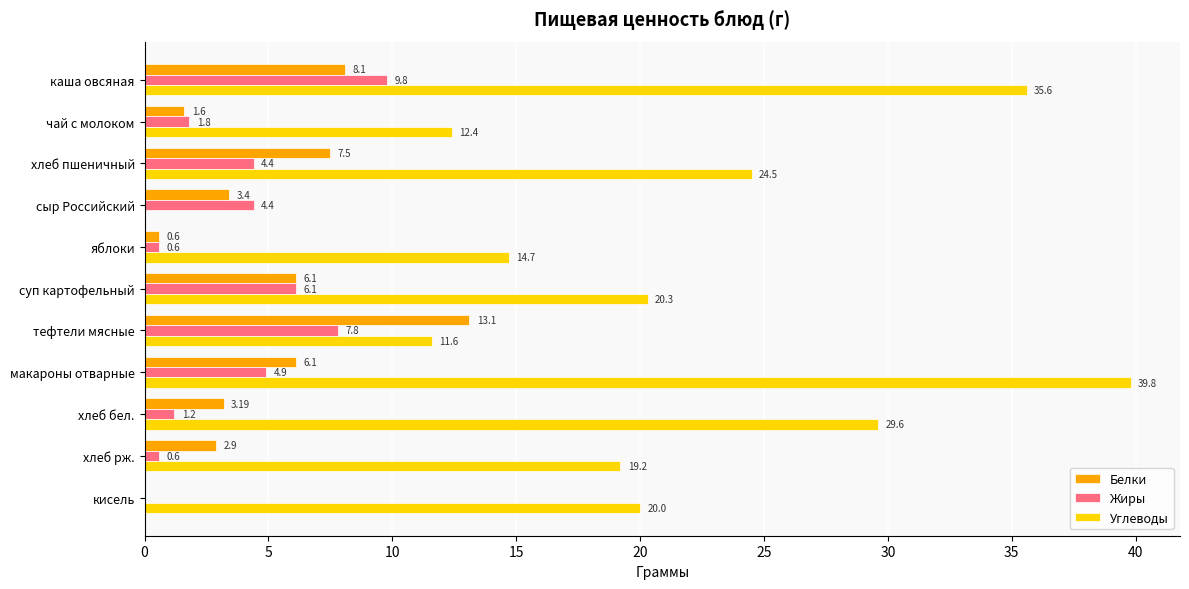

Which series has the largest total across all categories?

Углеводы